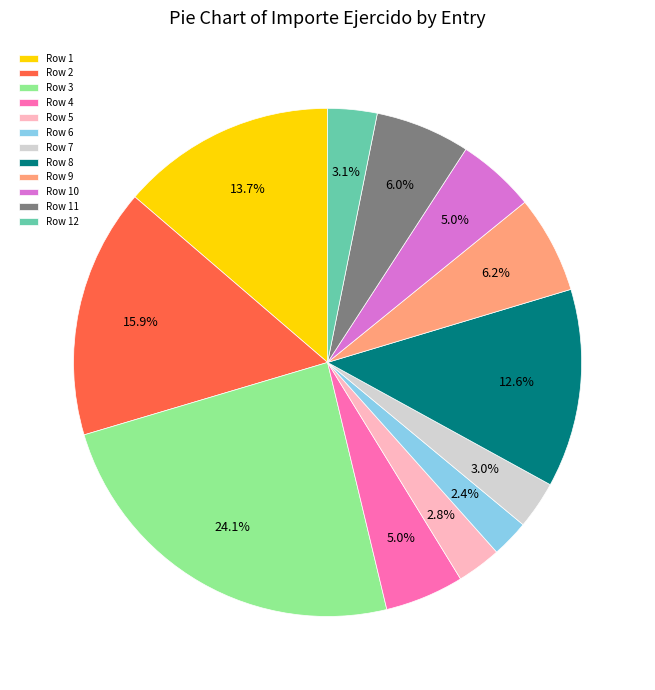

Does Row 8 account for over 50% of the chart?

No